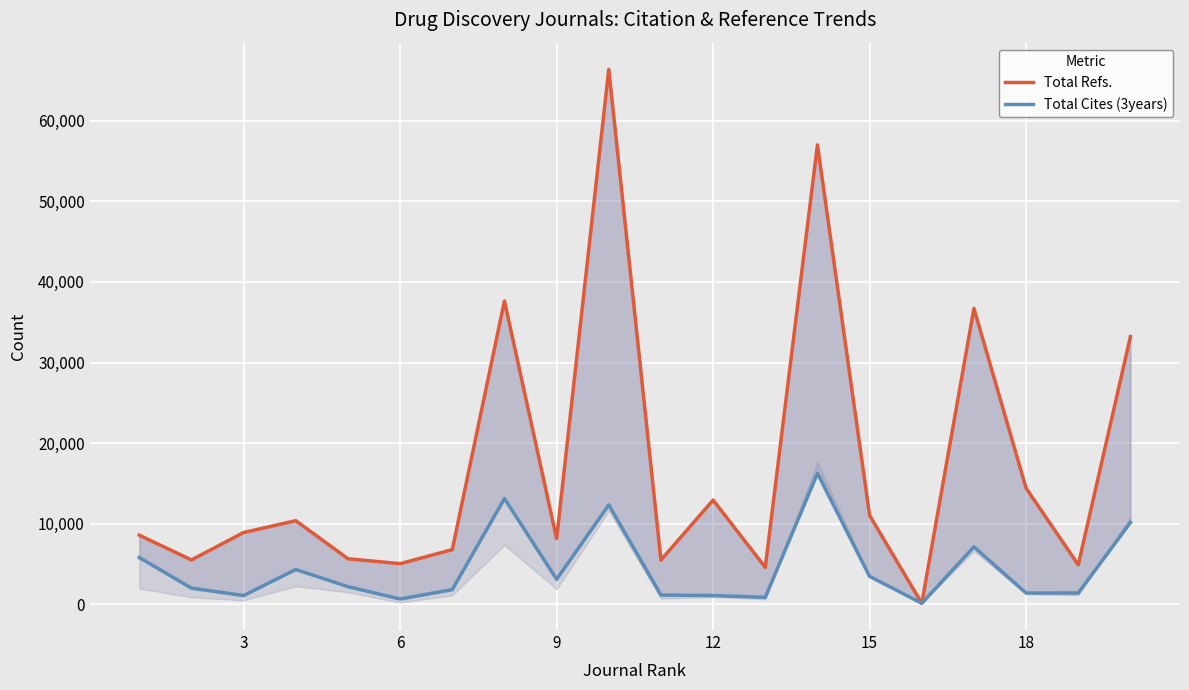

Is it true that Total Cites (3years) equals 2387 at 18?

False